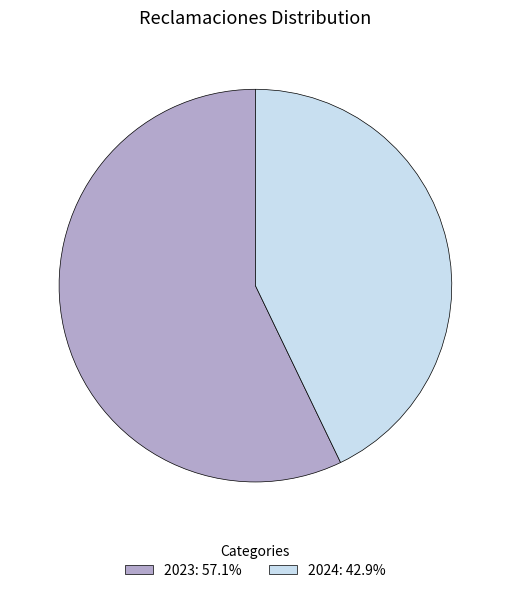

Is there a majority slice in this chart?

Yes